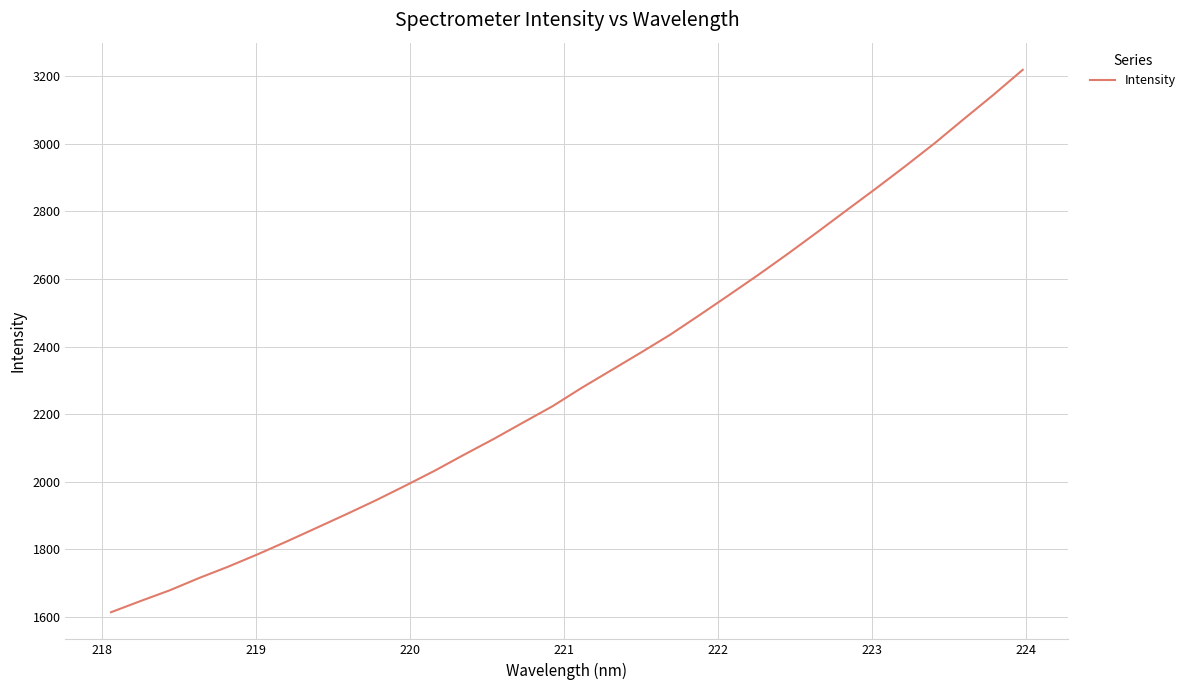

What is the maximum value shown in the chart?

3219.3